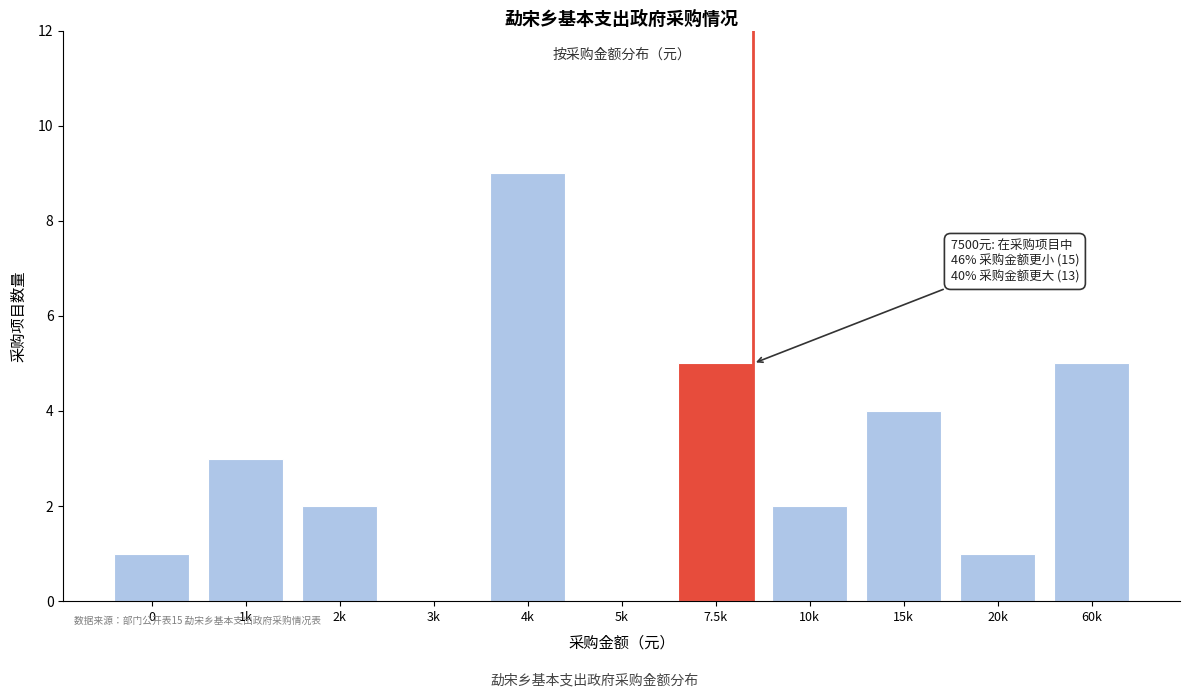

Reading right to left, extract all data points from this chart.

60k=5	20k=1	15k=4	10k=2	7.5k=5	5k=0	4k=9	3k=0	2k=2	1k=3	0=1